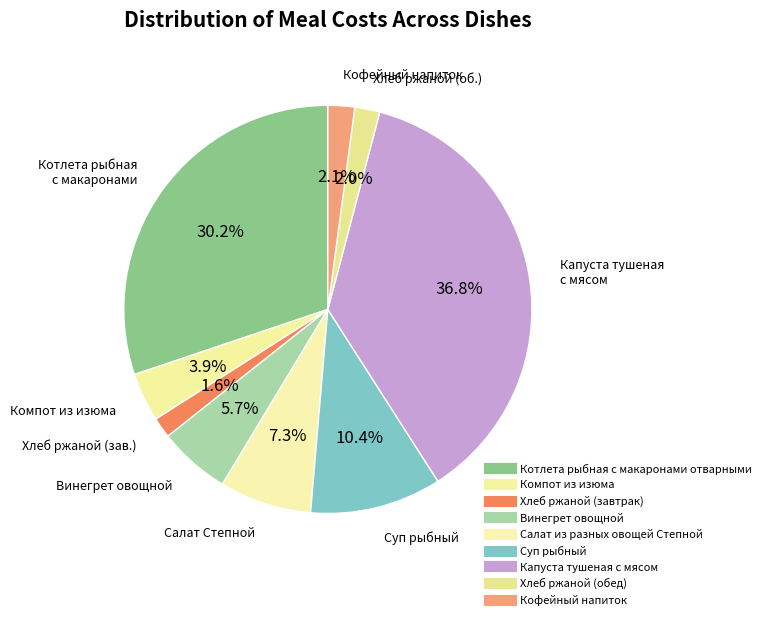

Count the number of slices in the pie.

9